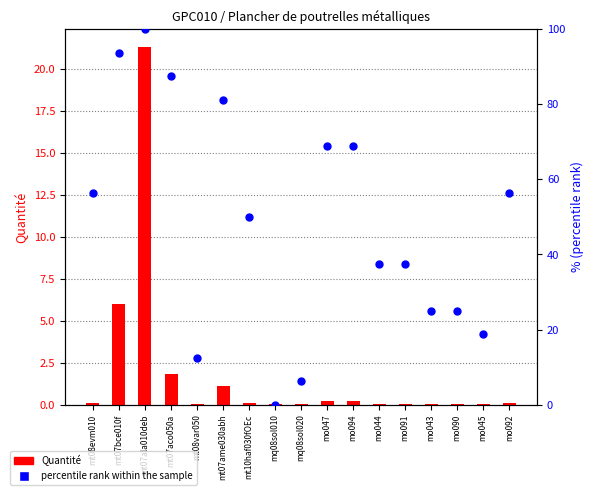

What are all the series names shown in the legend?

Quantité, percentile rank within the sample